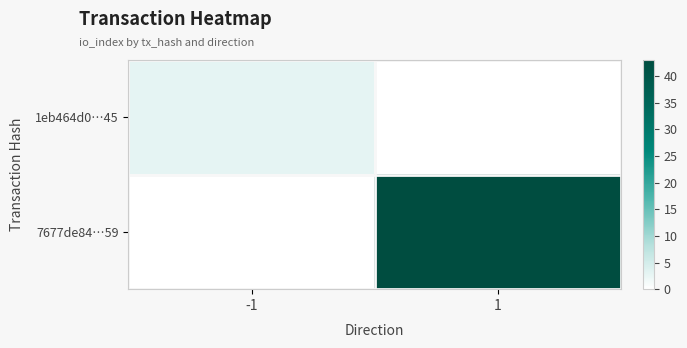

At how many categories does at least one series exceed 9?

1